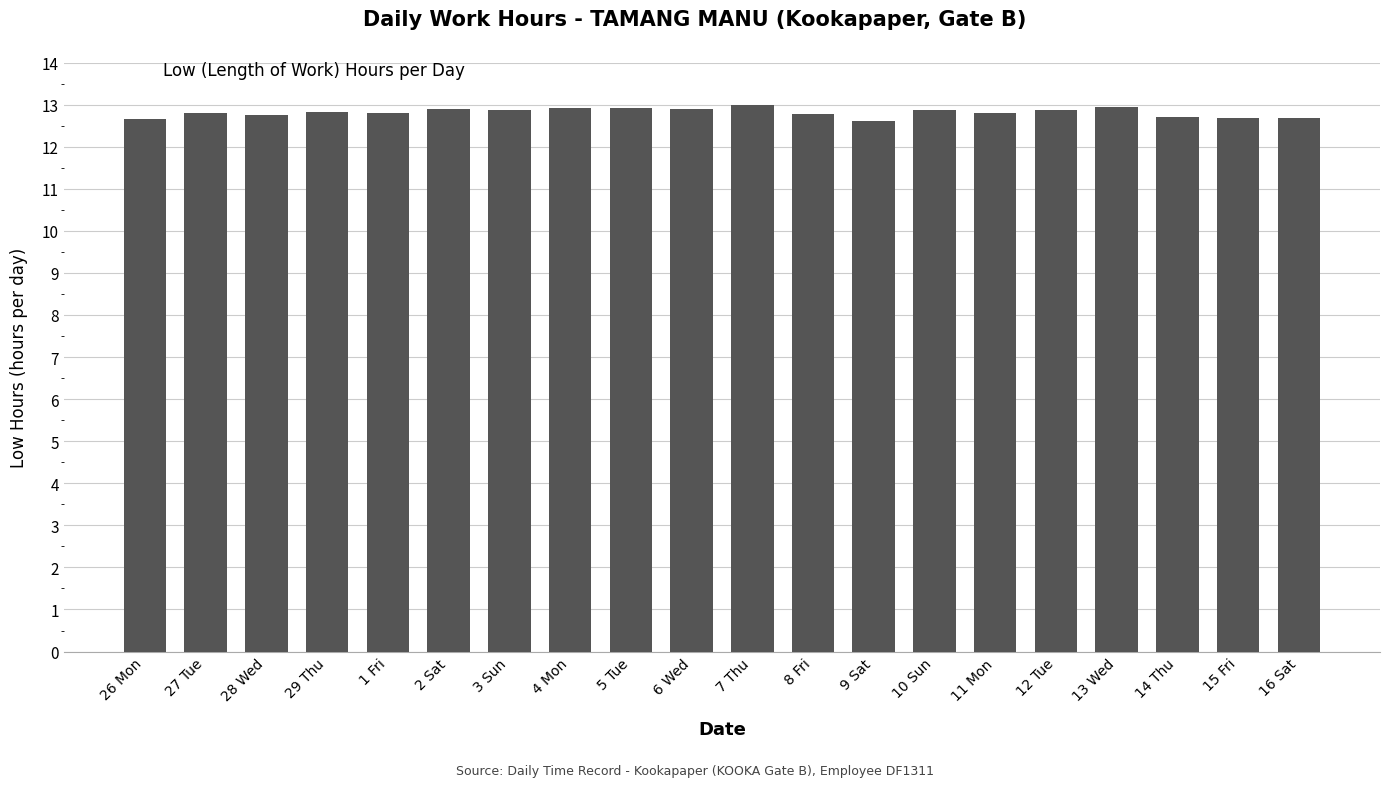

Approximately how many times larger is the value at 7 Thu compared to 29 Thu?

1.0